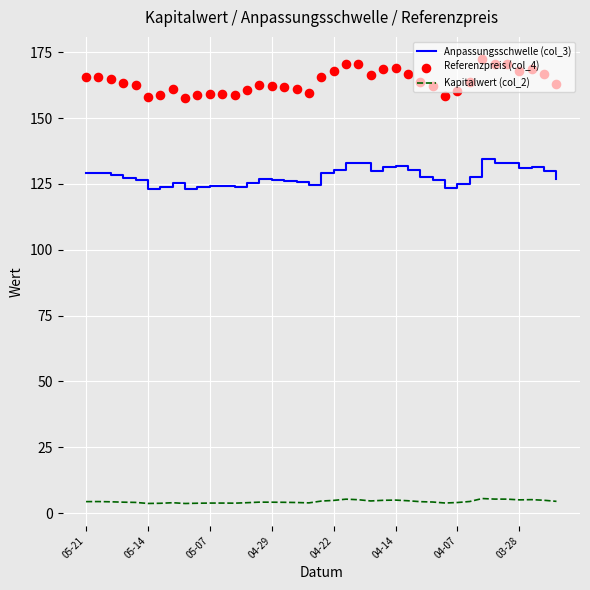

Which series reaches the maximum Y coordinate?

Referenzpreis (col_4)